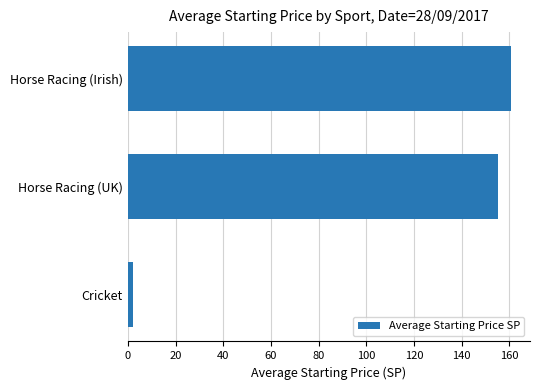

What is the difference between the second highest and minimum values?

153.1